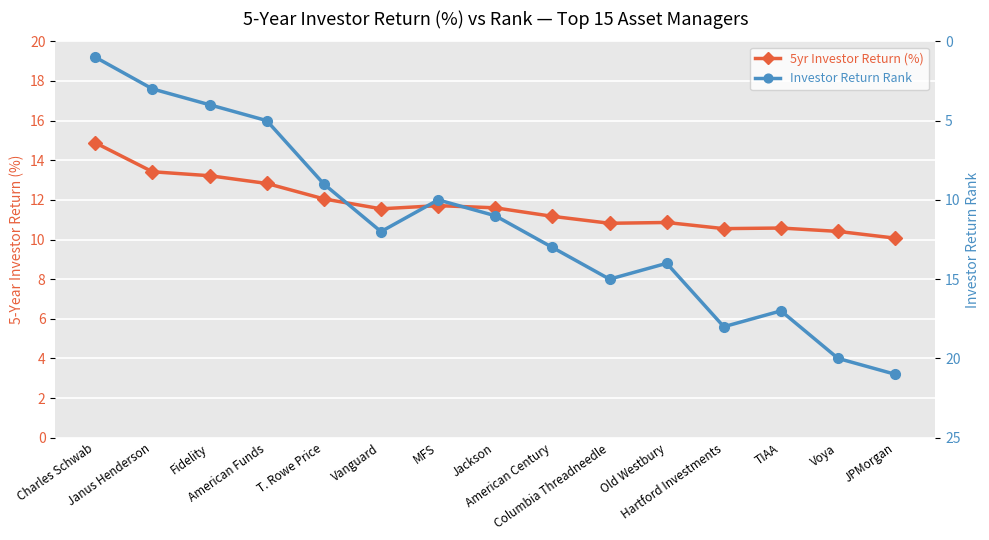

In Investor Return Rank, how many points are higher than both neighbors (excluding endpoints)?

3